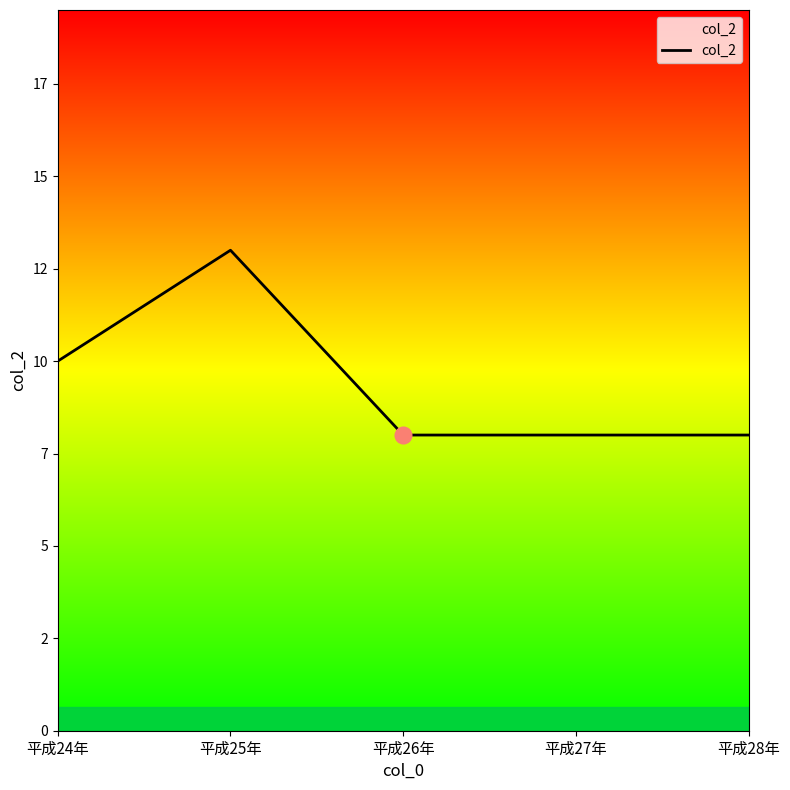

What is the label of the 4th point from the right?

平成25年